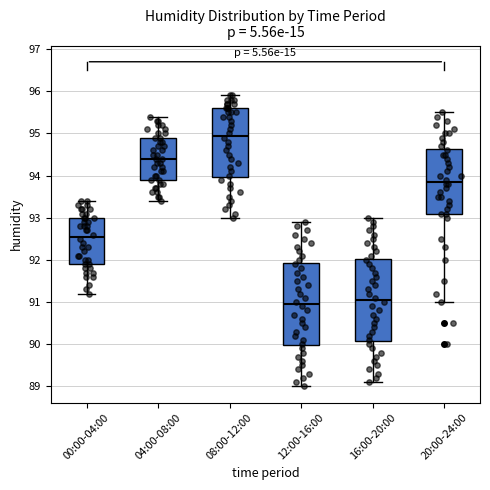

Reading left to right, read every box against the y-axis: the position of its median line, the range the box covers, and the ends of its whiskers. The values are not printed on the chart, so give them approximately, as read against the axis.

00:00-04:00: median 92.6, box 91.9 to 93.0, whiskers 91.2 to 93.4
04:00-08:00: median 94.4, box 93.9 to 94.9, whiskers 93.4 to 95.4
08:00-12:00: median 95.0, box 94.0 to 95.6, whiskers 93.0 to 95.9
12:00-16:00: median 91.0, box 90.0 to 91.9, whiskers 89.0 to 92.9
16:00-20:00: median 91.1, box 90.1 to 92.0, whiskers 89.1 to 93.0
20:00-24:00: median 93.9, box 93.1 to 94.6, whiskers 91.0 to 95.5